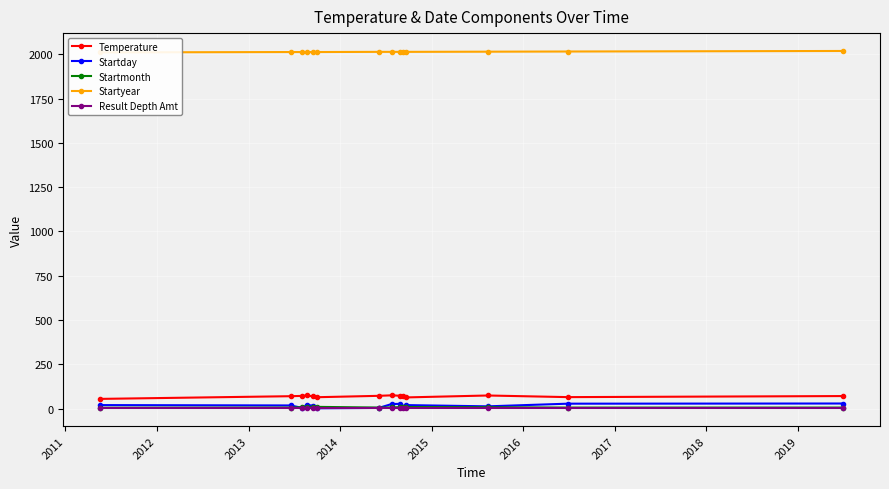

What is the highest value of the Temperature series?

75.1